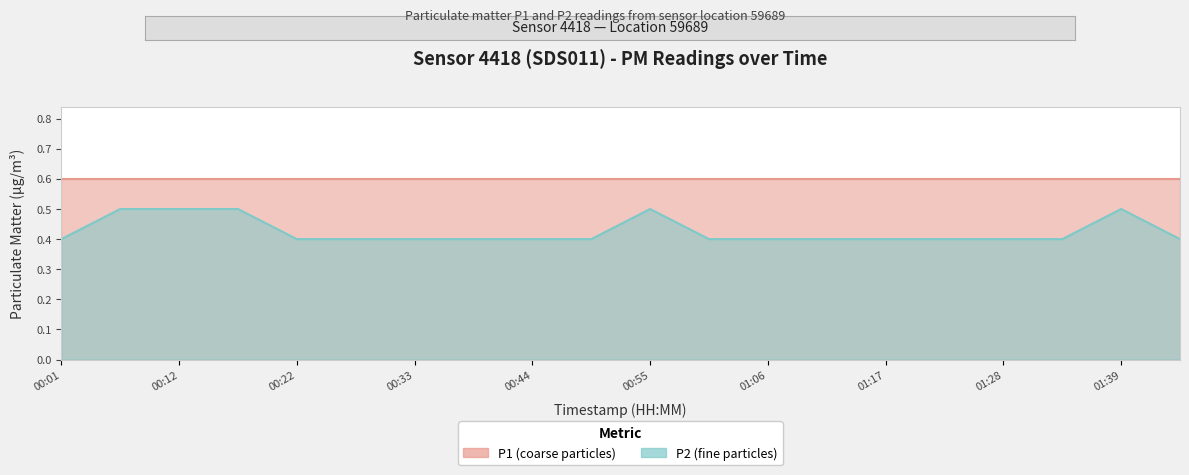

What is the value of the 18th point from the left?

0.4